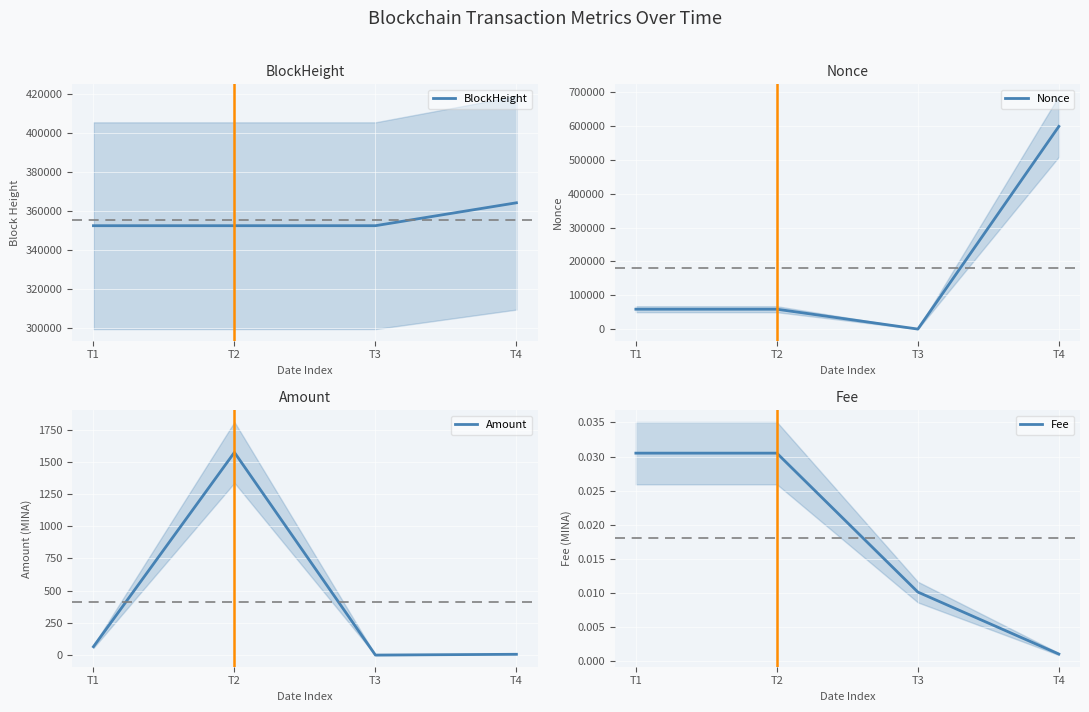

What is the maximum value shown in the chart?

599670.0